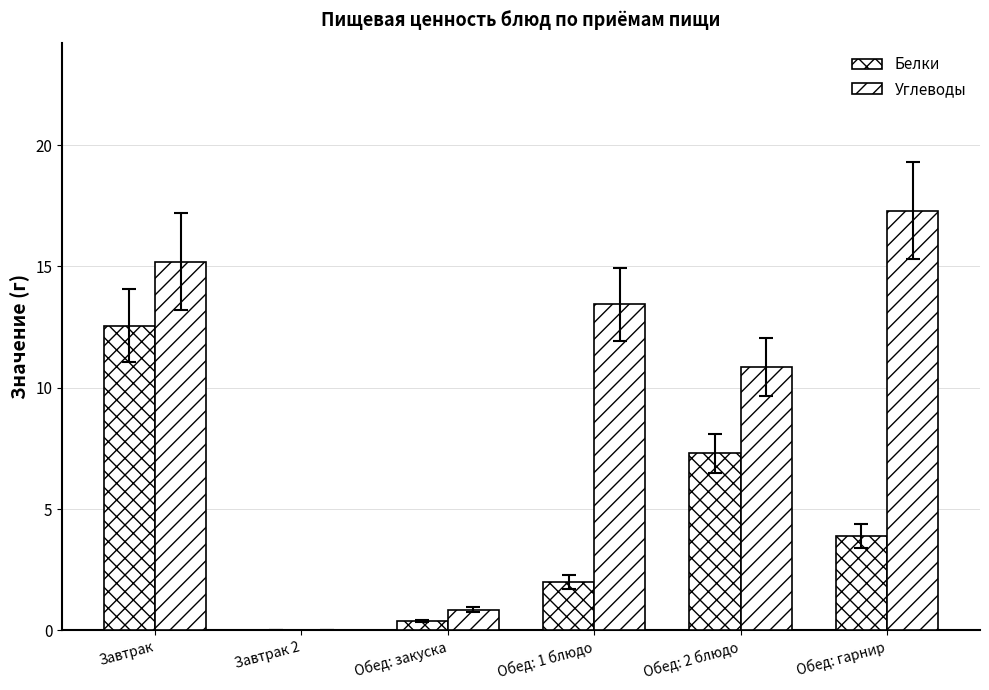

Where does the Углеводы series first go above 13?

Завтрак